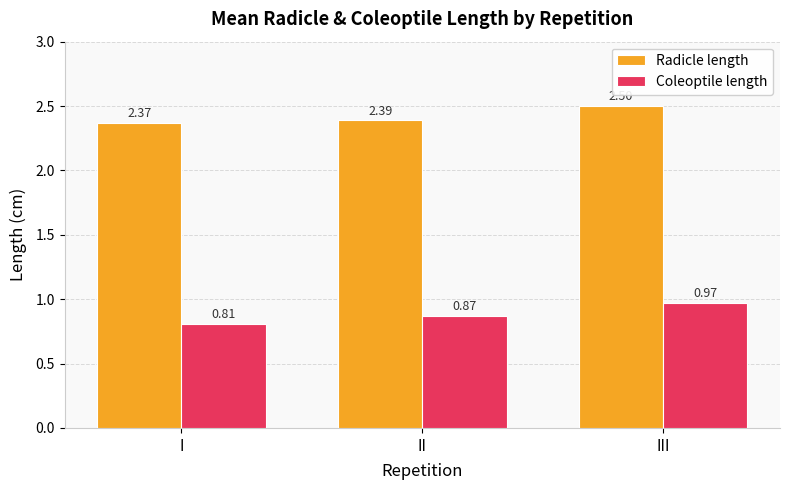

How many bars are there in each group?

2